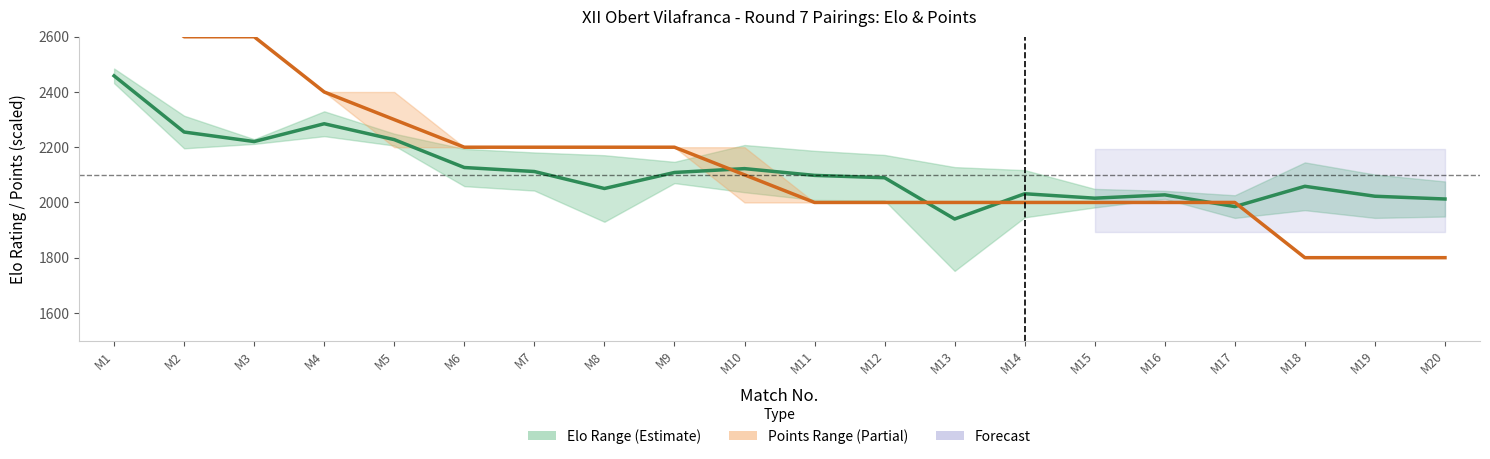

What is the greatest value displayed?

2800.0